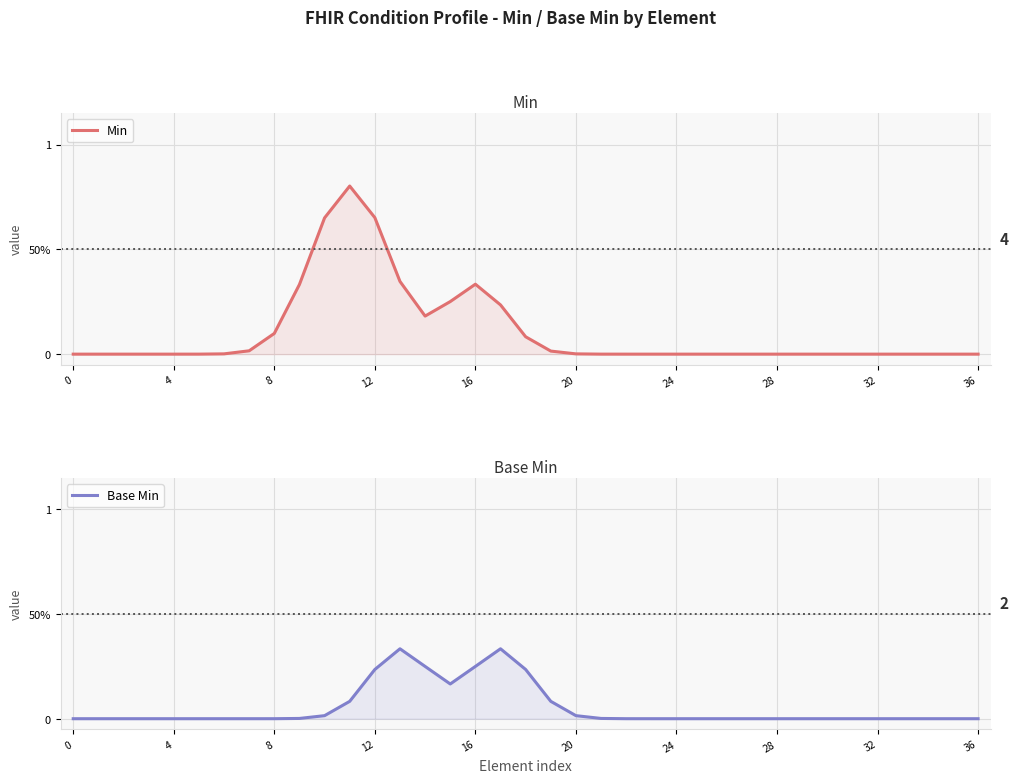

True or false: Base Min has a value of 0.2 at 4.

False